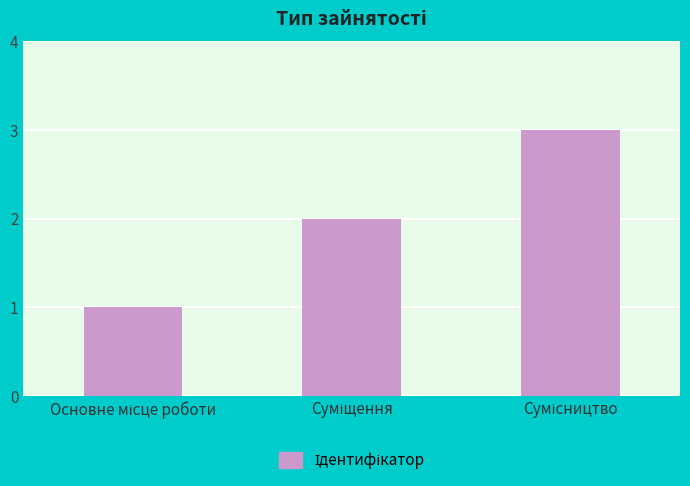

What is the sum of all values?

6